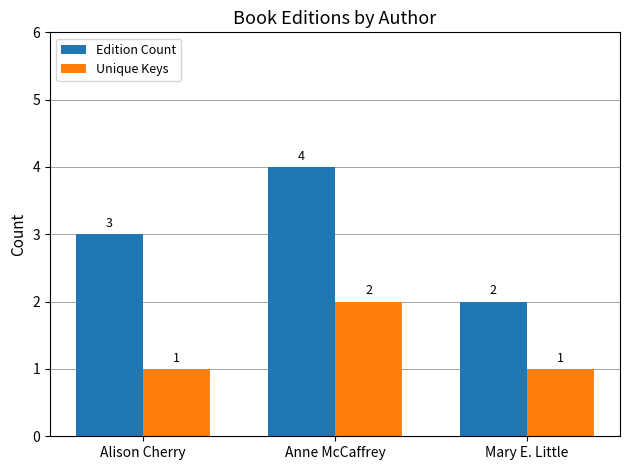

What position from the left is Mary E. Little?

3